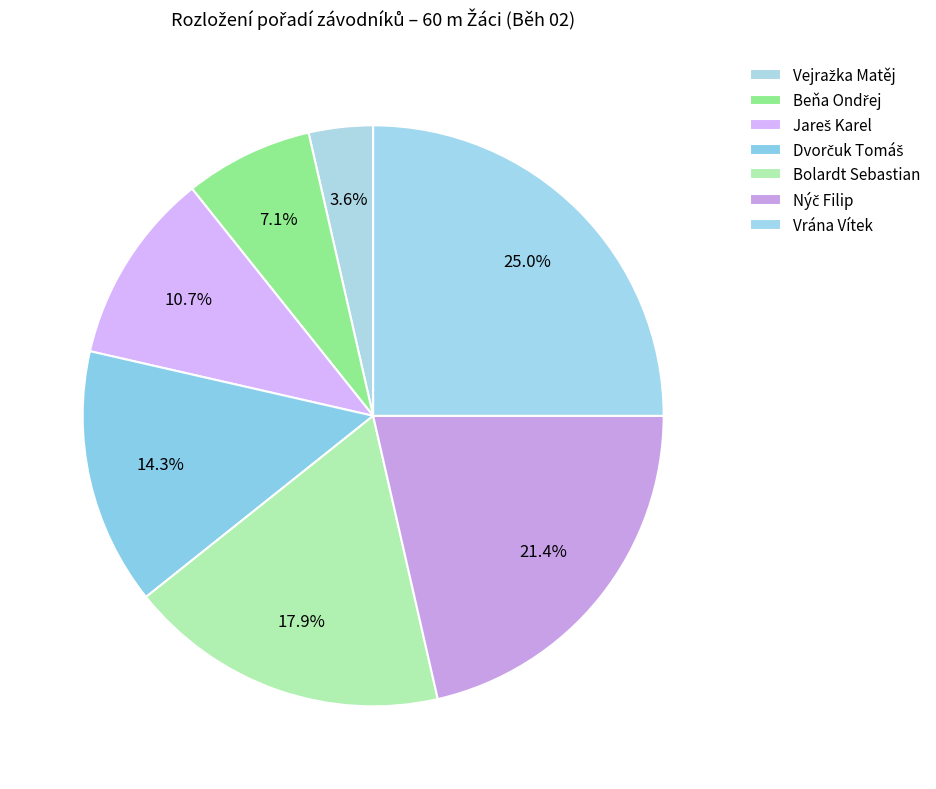

To the nearest percent, what is the difference between the largest and smallest slice percentages?

21%